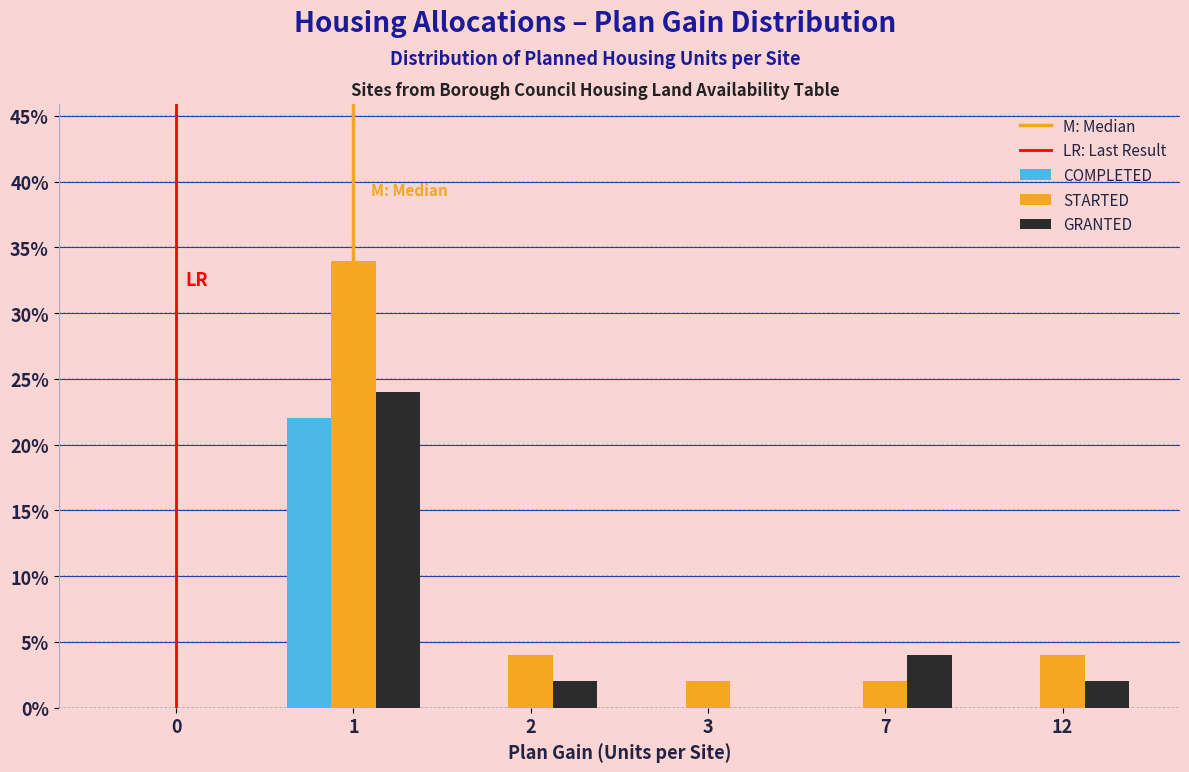

Reading left to right, list all the values displayed in this chart.

COMPLETED: 0=0	1=22	2=0	3=0	7=0	12=0
STARTED: 0=0	1=34	2=4	3=2	7=2	12=4
GRANTED: 0=0	1=24	2=2	3=0	7=4	12=2